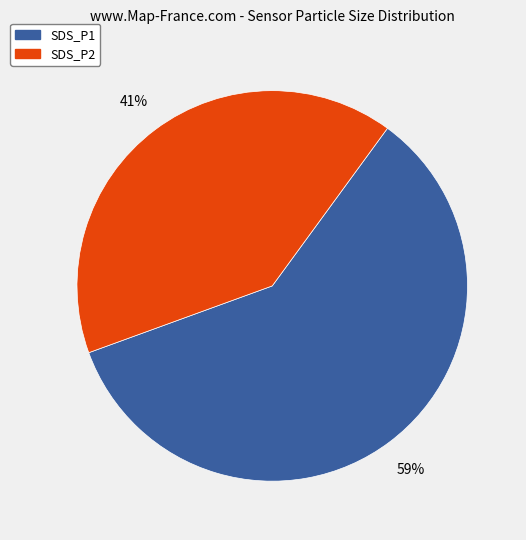

Do SDS_P2 and SDS_P1 together represent more than half of the pie?

Yes